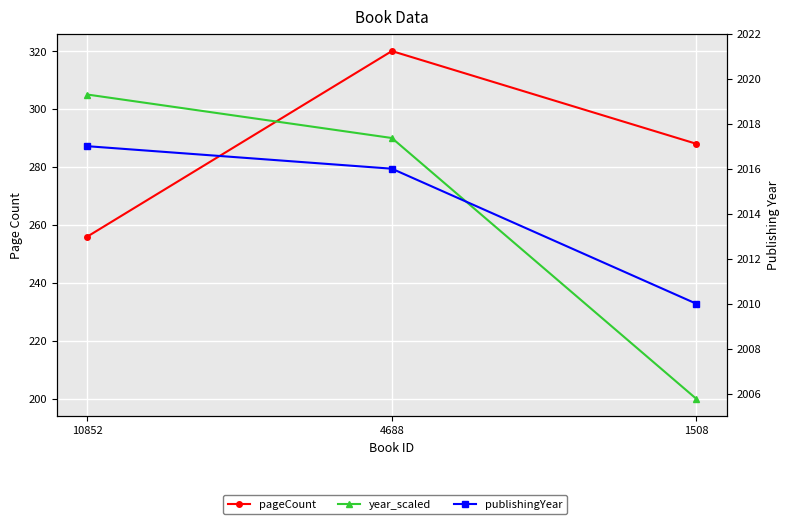

What are all the series names shown in the legend?

pageCount, year_scaled, publishingYear